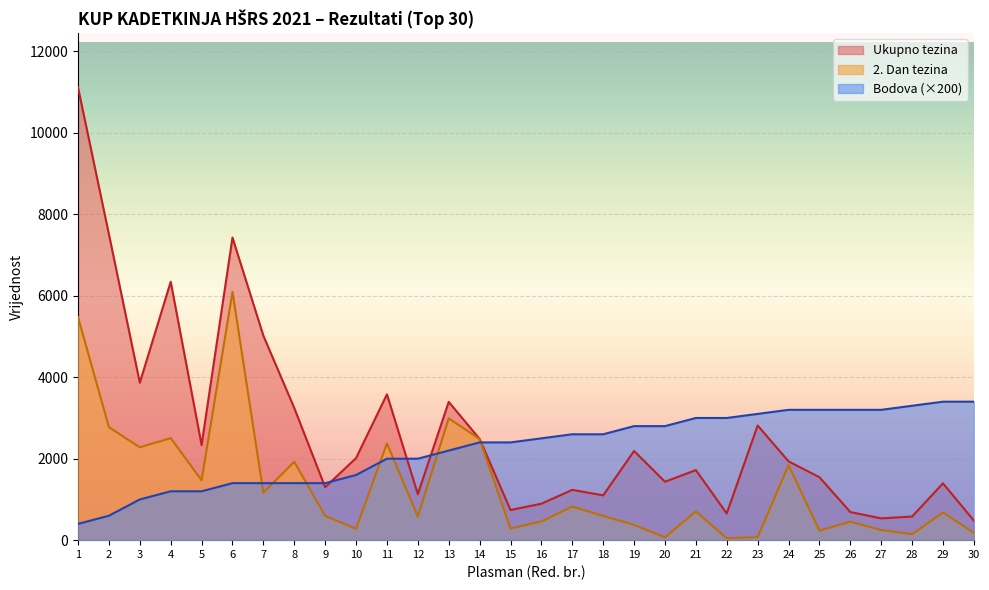

Which category has the highest value across all series?

1